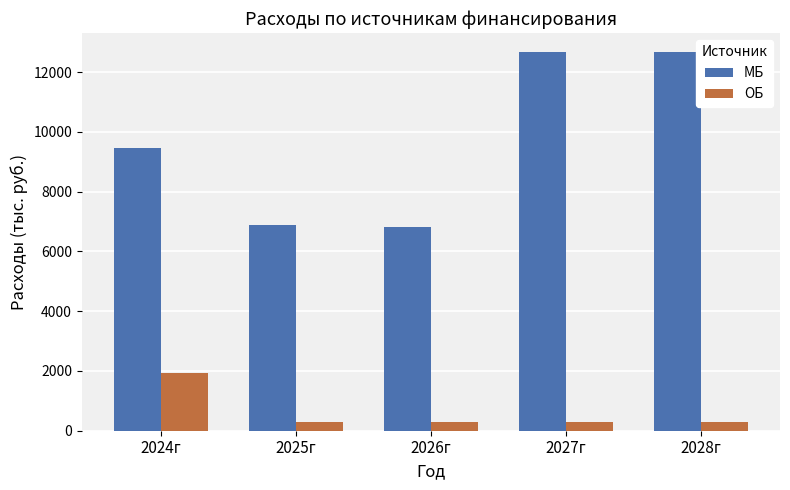

What is the label of the 5th bar from the left?

2028г